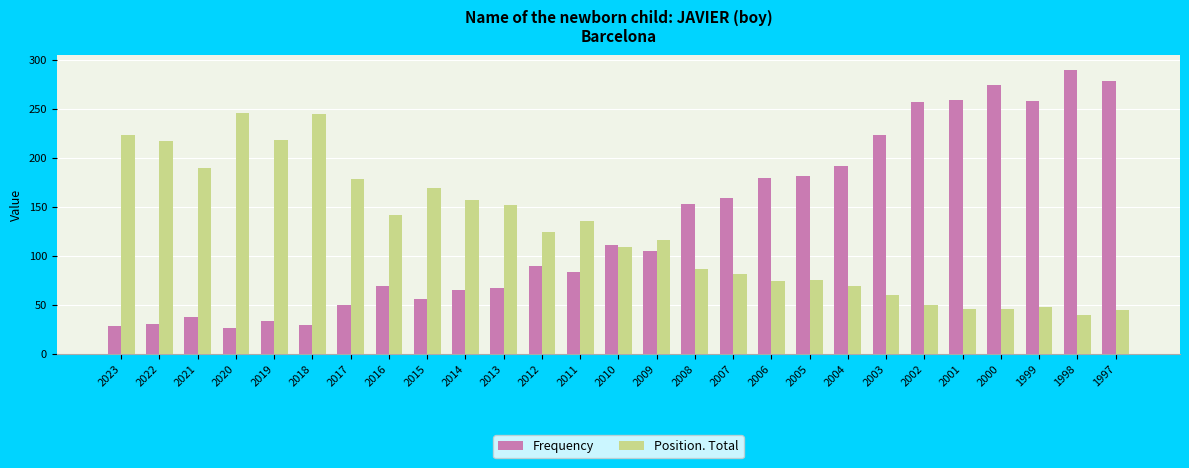

What is the maximum value for Frequency?

290